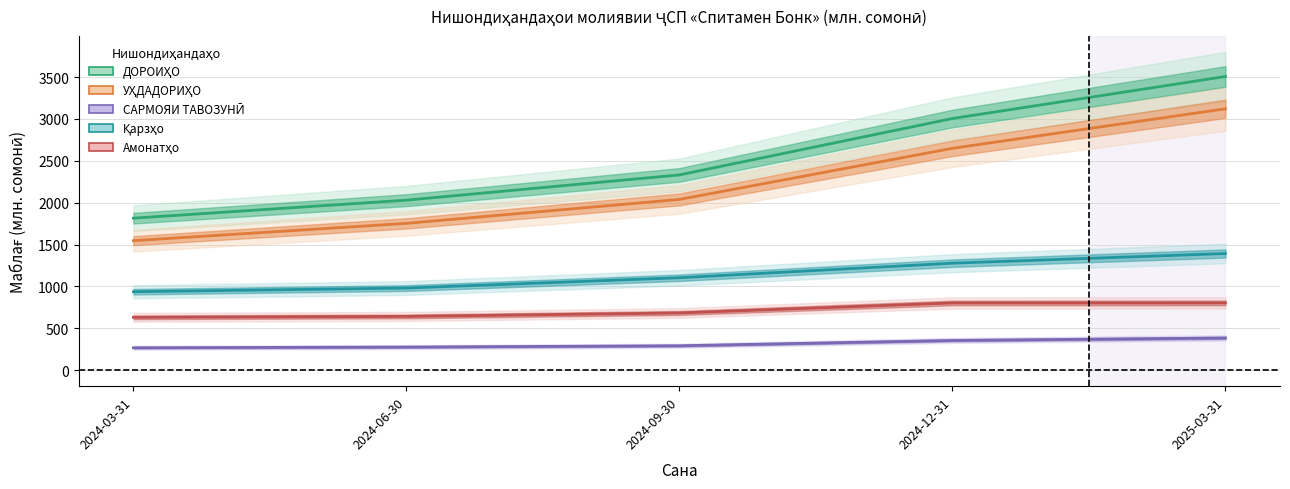

At which label does Қарзҳо first exceed 1104?

2024-09-30